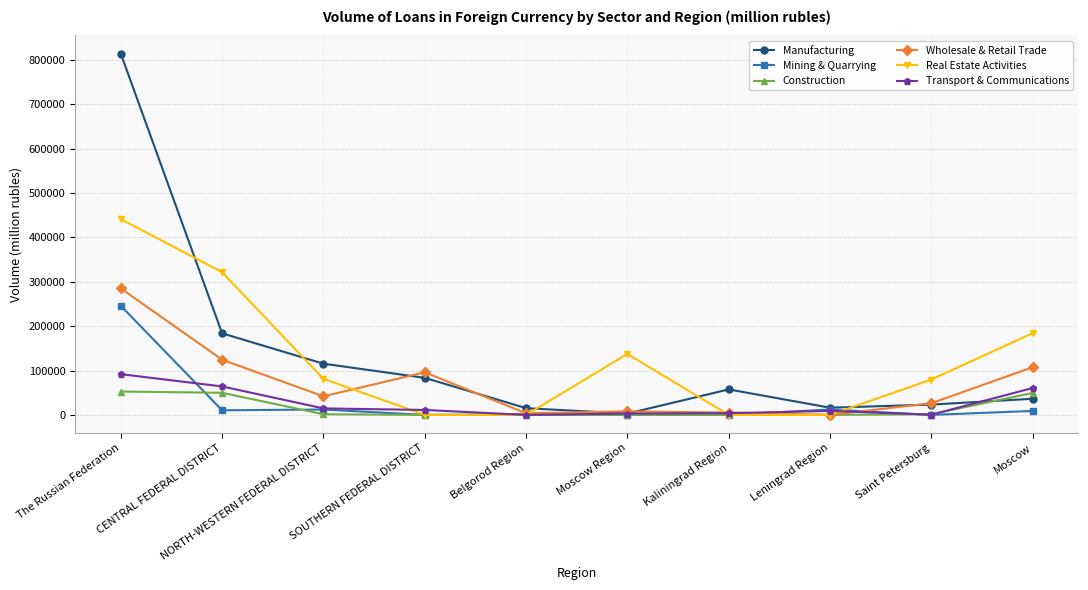

Is the value of Wholesale & Retail Trade at SOUTHERN FEDERAL DISTRICT greater than the value of Manufacturing at CENTRAL FEDERAL DISTRICT?

No